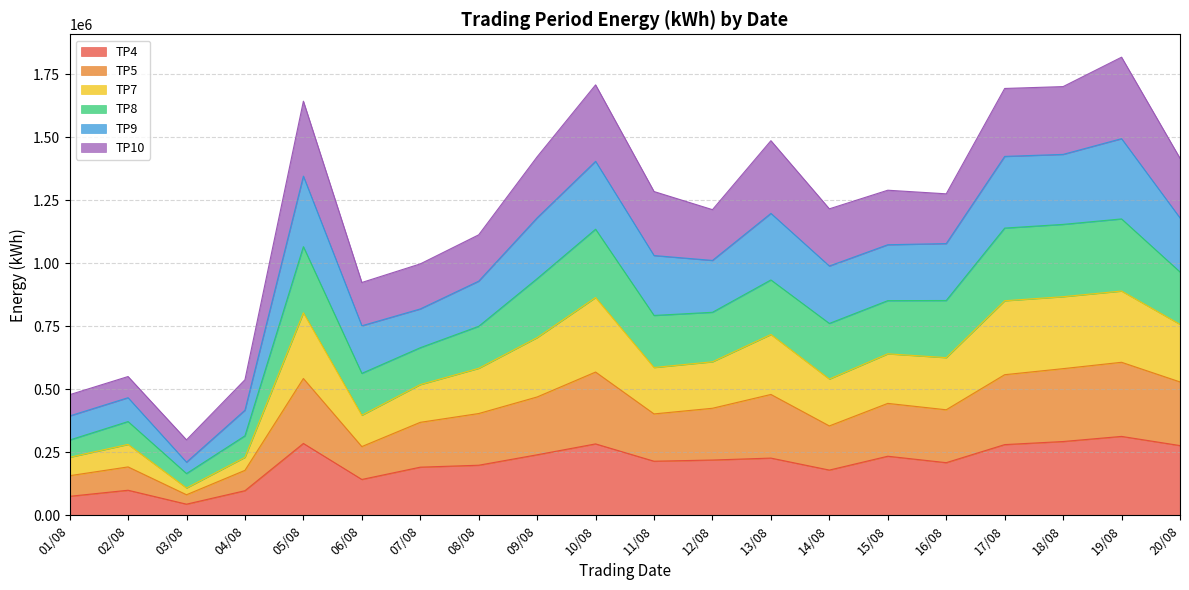

What is the maximum value shown in the chart?

1817138